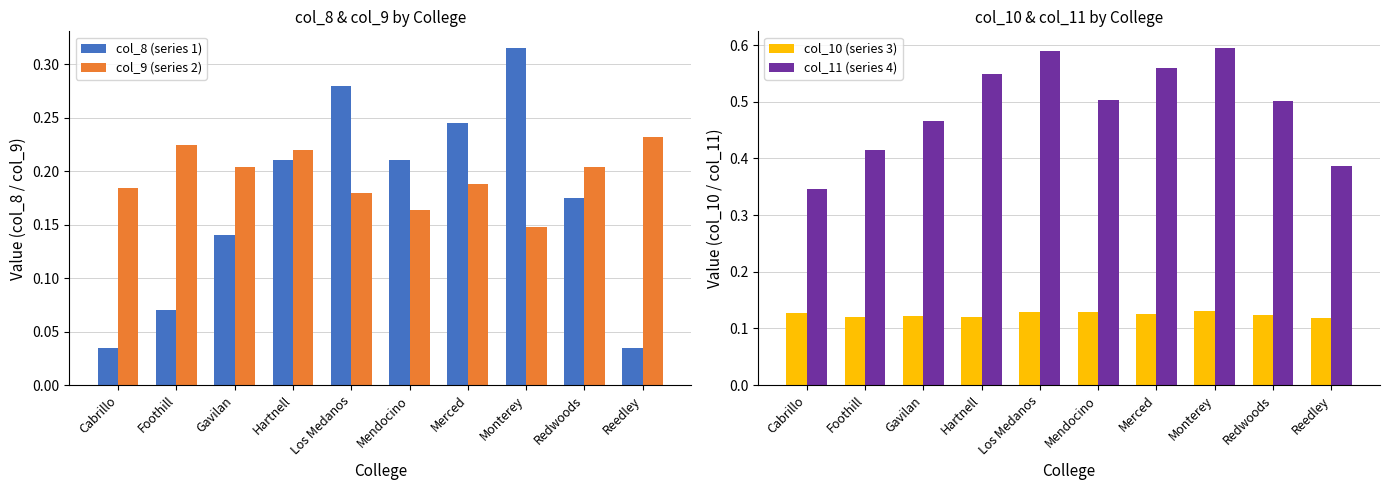

Reading left to right, what are all the values shown in this chart?

col_8 (series 1): Cabrillo=0.0	Foothill=0.1	Gavilan=0.1	Hartnell=0.2	Los Medanos=0.3	Mendocino=0.2	Merced=0.2	Monterey=0.3	Redwoods=0.2	Reedley=0.0
col_9 (series 2): Cabrillo=0.2	Foothill=0.2	Gavilan=0.2	Hartnell=0.2	Los Medanos=0.2	Mendocino=0.2	Merced=0.2	Monterey=0.1	Redwoods=0.2	Reedley=0.2
col_10 (series 3): Cabrillo=0.1	Foothill=0.1	Gavilan=0.1	Hartnell=0.1	Los Medanos=0.1	Mendocino=0.1	Merced=0.1	Monterey=0.1	Redwoods=0.1	Reedley=0.1
col_11 (series 4): Cabrillo=0.3	Foothill=0.4	Gavilan=0.5	Hartnell=0.5	Los Medanos=0.6	Mendocino=0.5	Merced=0.6	Monterey=0.6	Redwoods=0.5	Reedley=0.4